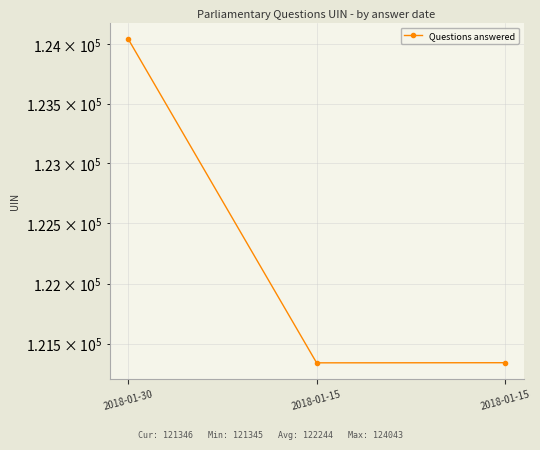

What is the maximum value shown in the chart?

124043